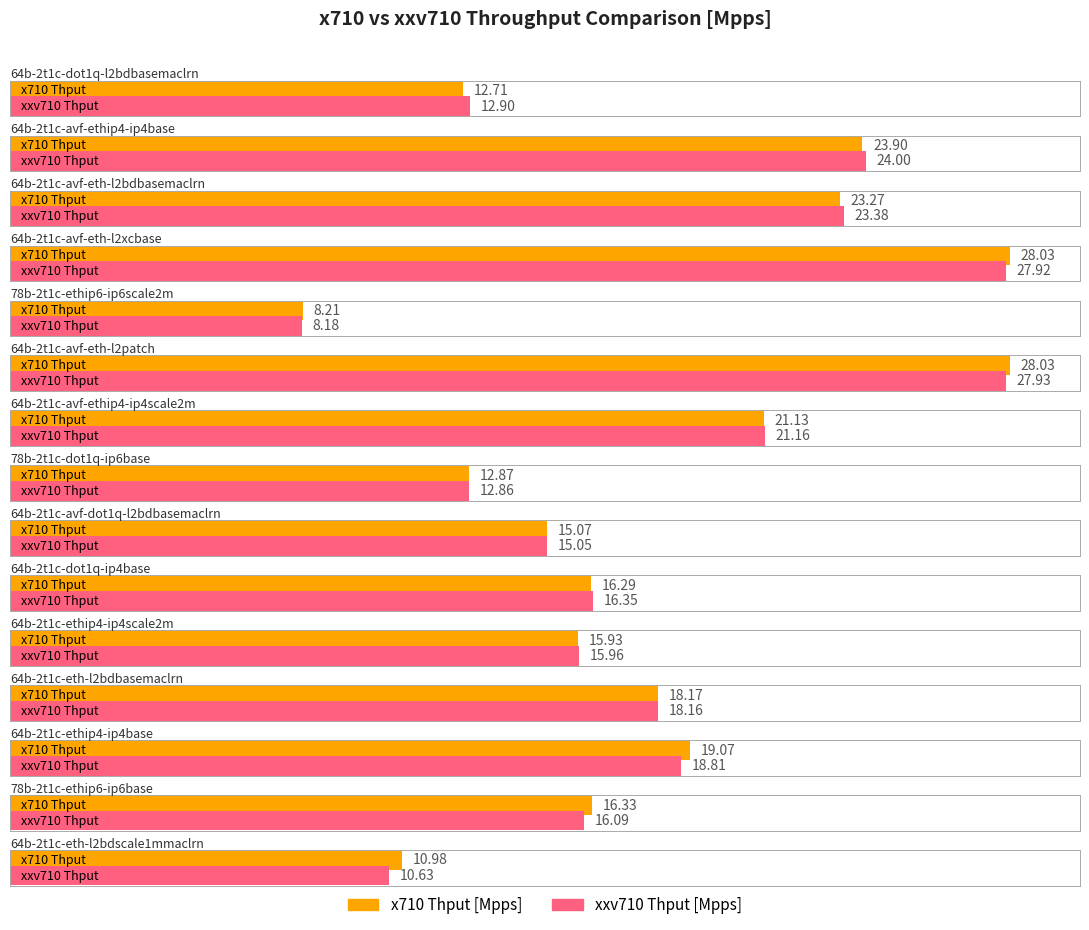

True or false: x710 Thput [Mpps] has a value of 4.7 at 64b-2t1c-eth-l2bdscale1mmaclrn.

False